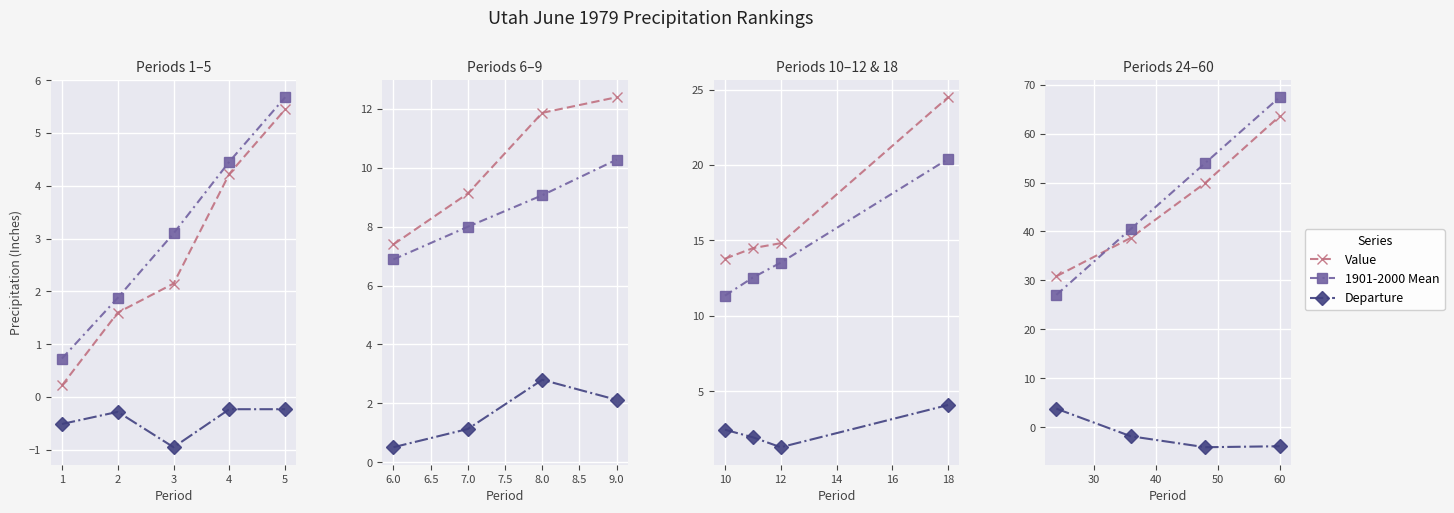

The value of Value at 60 is 98.7. True or false?

False